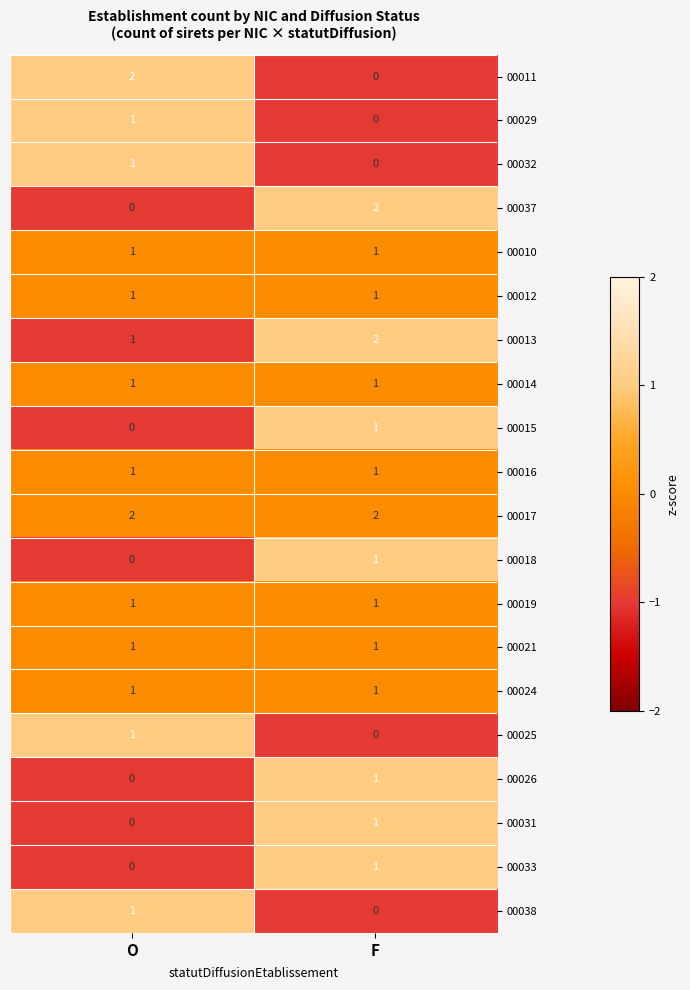

Which category has the highest value in the 00033 series?

F